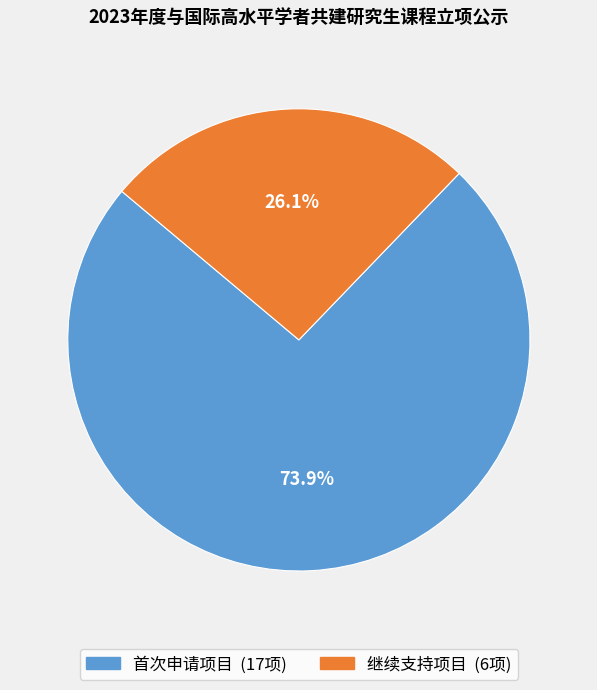

What is the majority slice?

首次申请项目